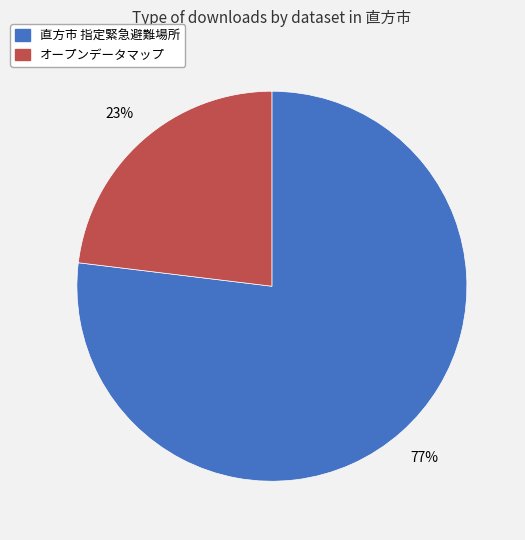

Is there a majority slice in this chart?

Yes